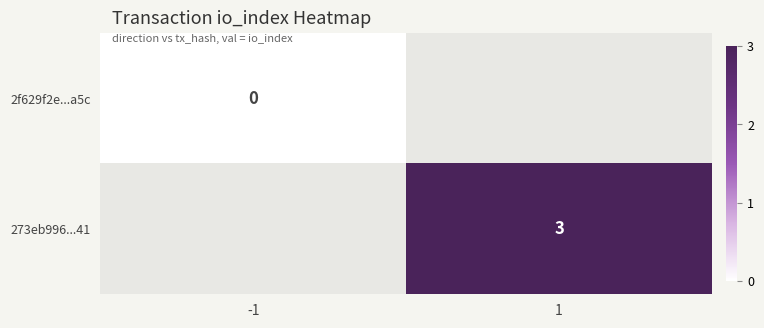

Is it true that 273eb996...41 equals 5 at 1?

False